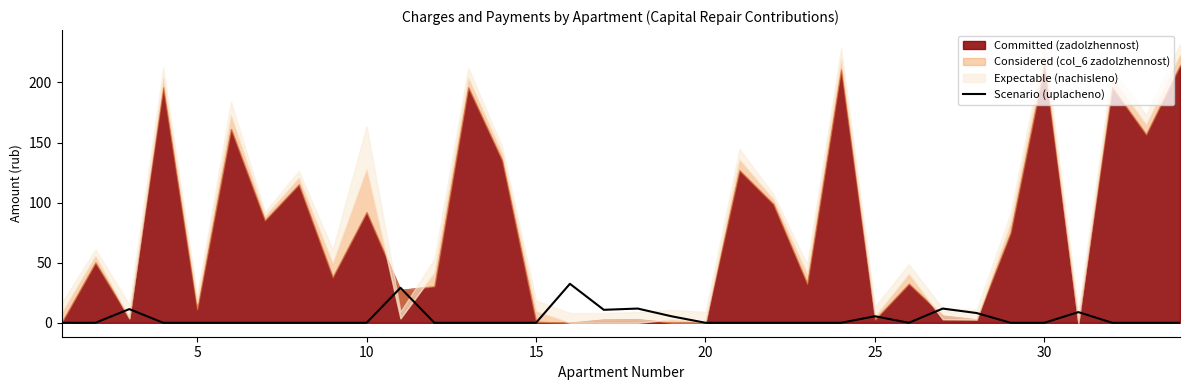

How many points are higher than both their immediate neighbors (excluding endpoints)?

7